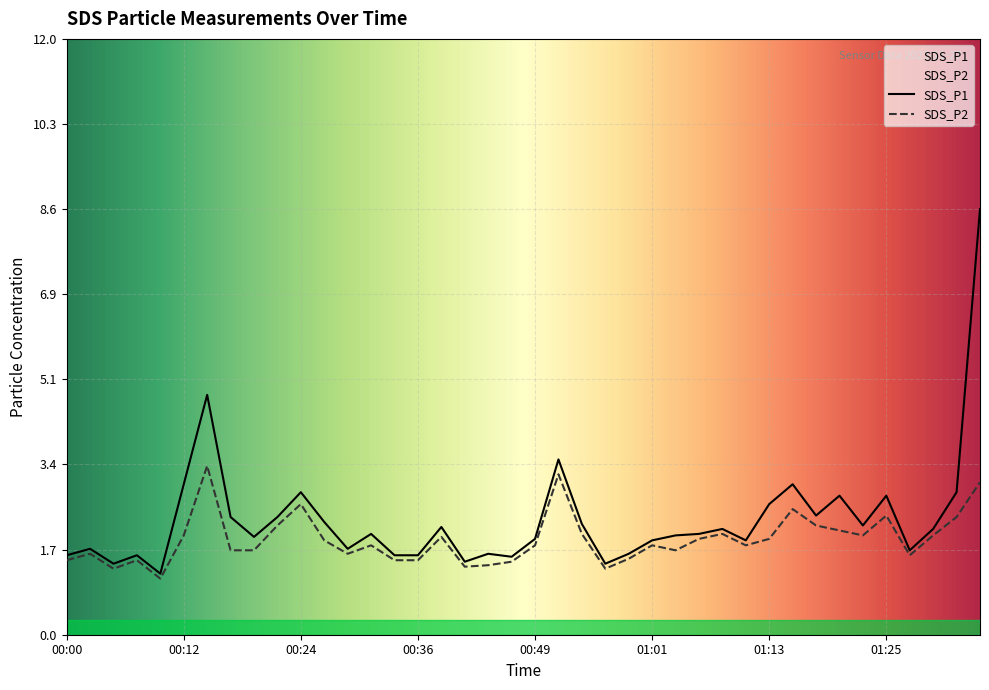

List the series in order of their overall mean, highest first.

SDS_P1, SDS_P2